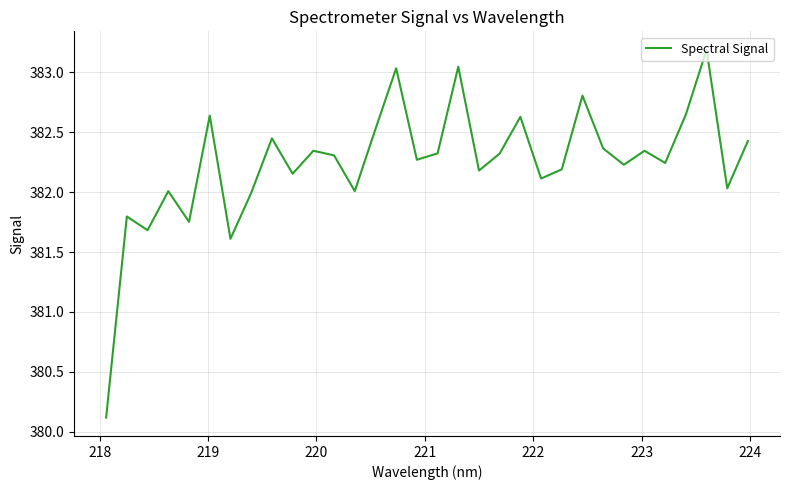

What is the greatest value displayed?

383.2